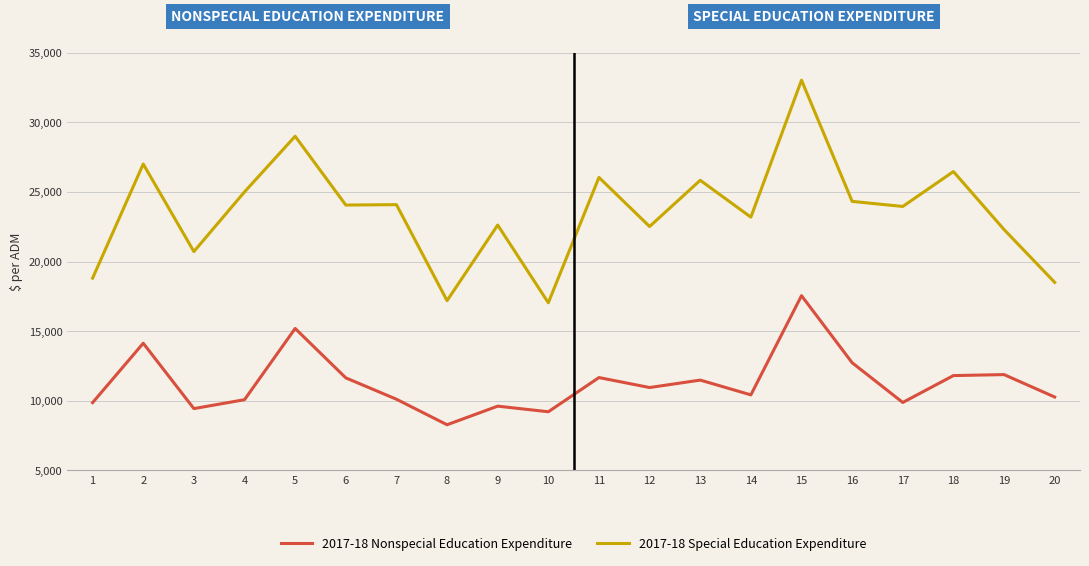

The 2017-18 Nonspecial Education Expenditure series shows 3509.0 at 8. True or false?

False